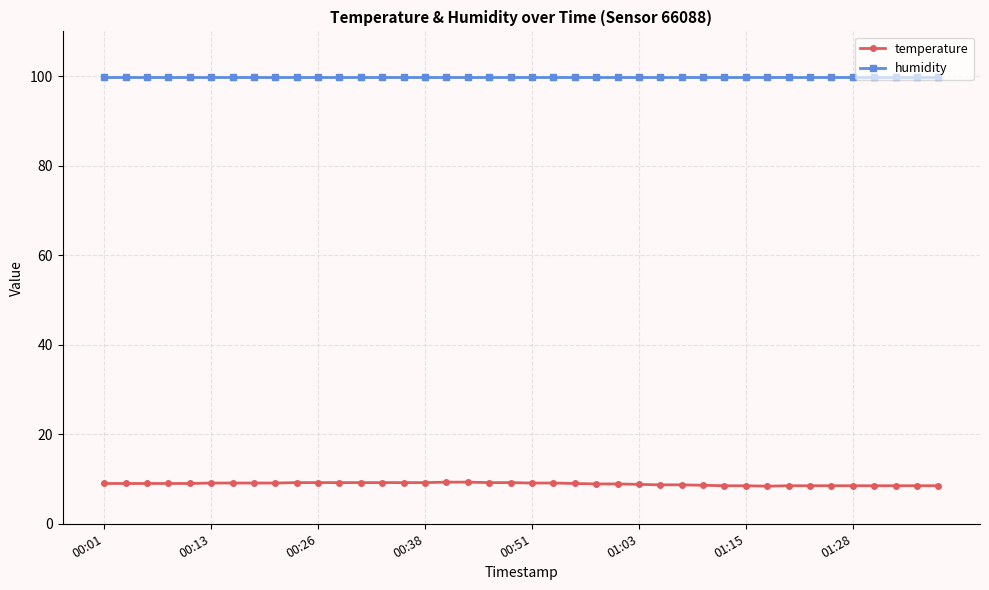

What is the value of the temperature point at the 20th from the left?

9.2